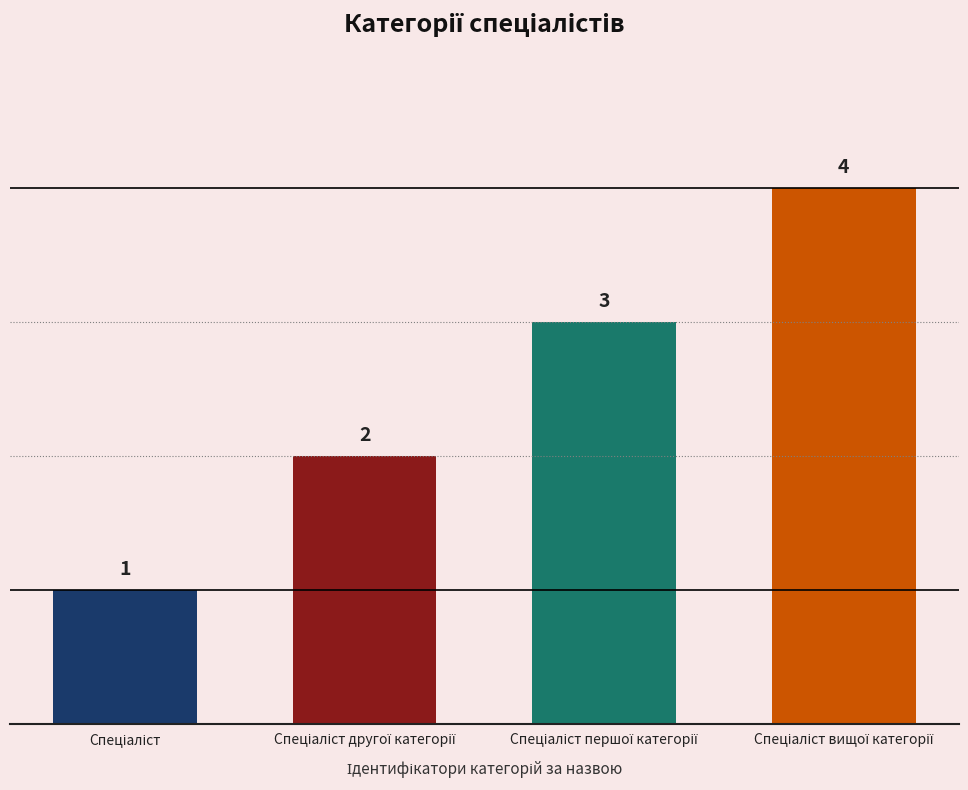

What is the value of the 1st bar from the left?

1